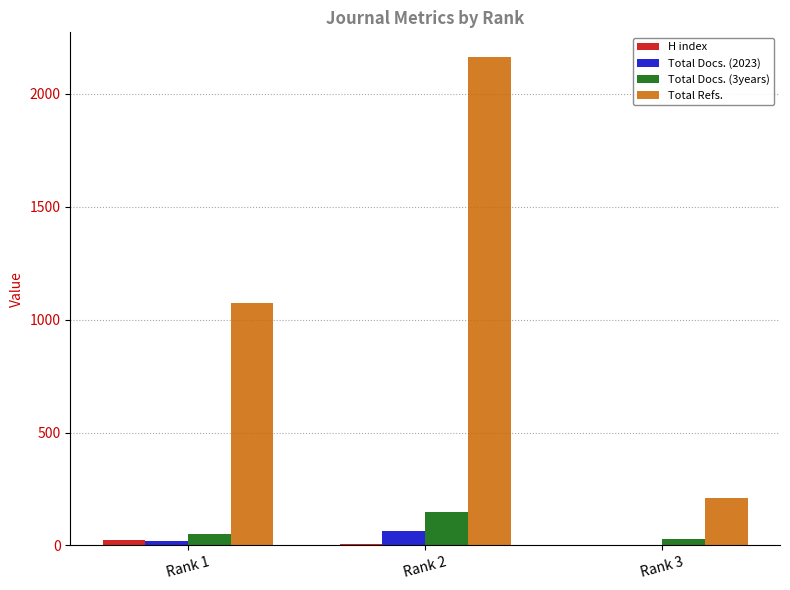

The value of Total Docs. (2023) at Rank 2 is 66. True or false?

True